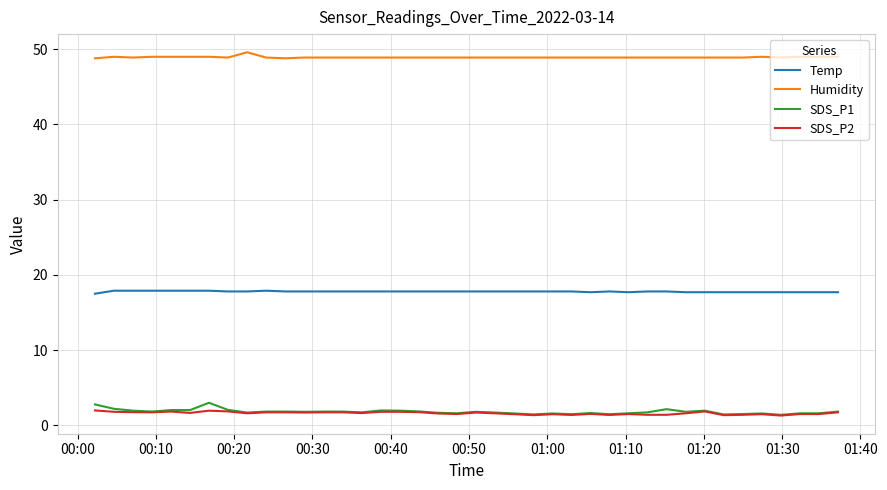

List the series in order of their peak value, lowest first.

SDS_P2, SDS_P1, Temp, Humidity